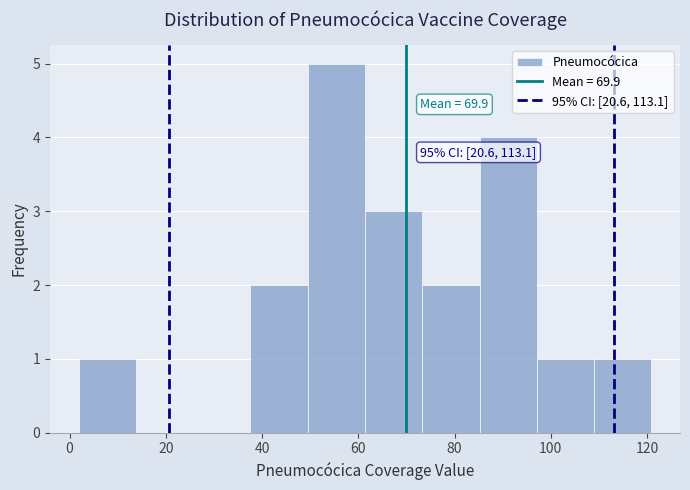

Over which range of the x-axis is the bar tallest?

50 to 62